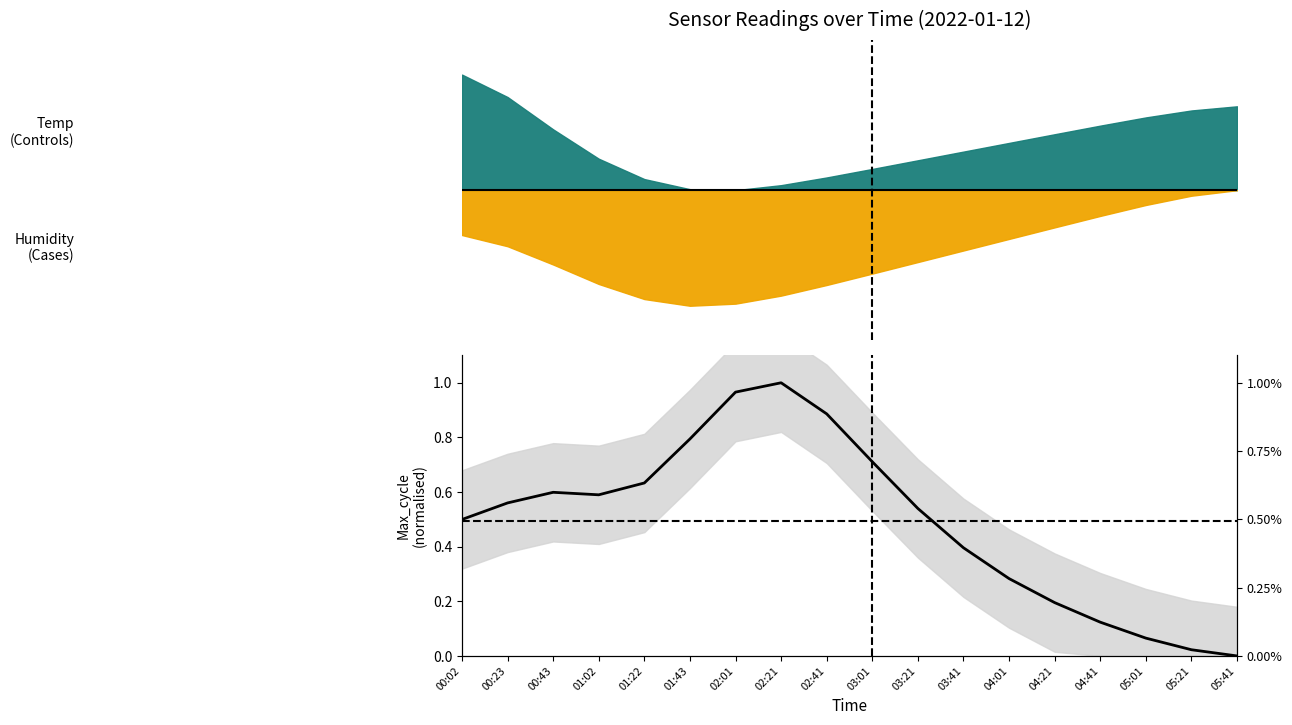

Reading left to right, transcribe all the data shown in this chart.

00:02=0.5	00:23=0.6	00:43=0.6	01:02=0.6	01:22=0.6	01:43=0.8	02:01=1.0	02:21=1.0	02:41=0.9	03:01=0.7	03:21=0.5	03:41=0.4	04:01=0.3	04:21=0.2	04:41=0.1	05:01=0.1	05:21=0.0	05:41=0.0